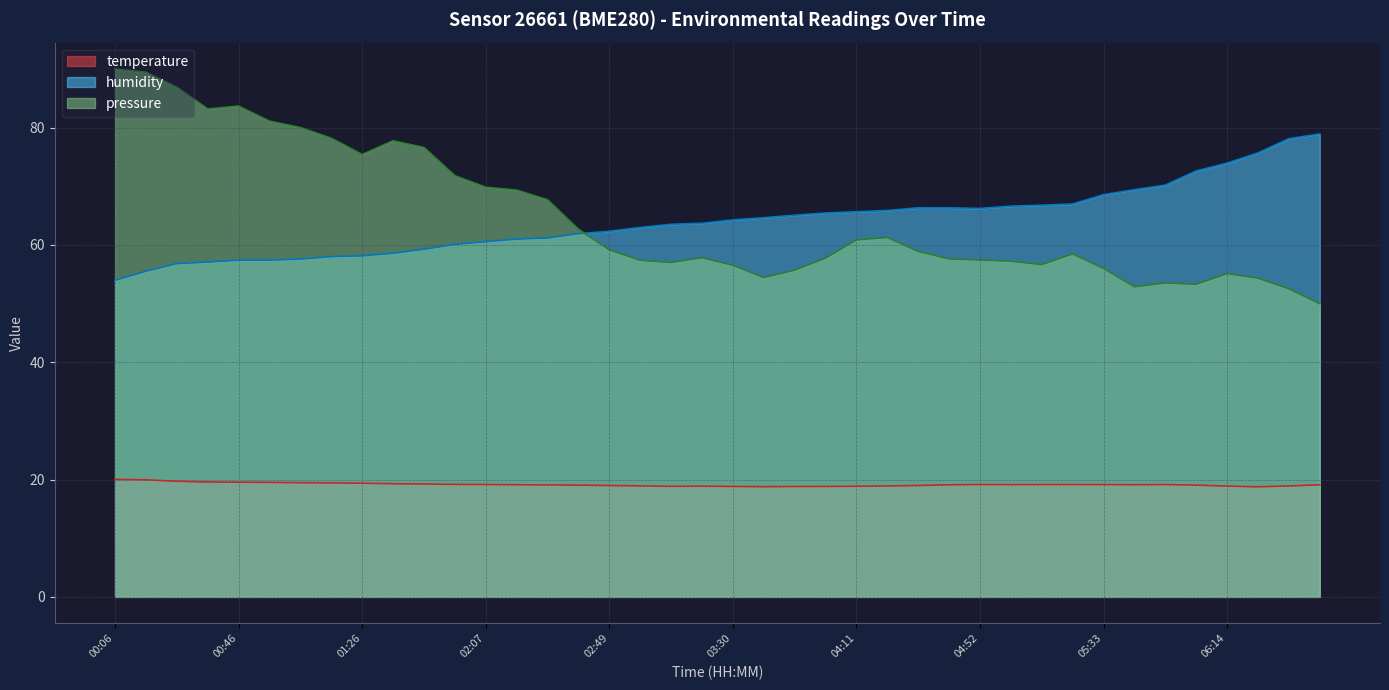

At which label does temperature first exceed 19?

00:06